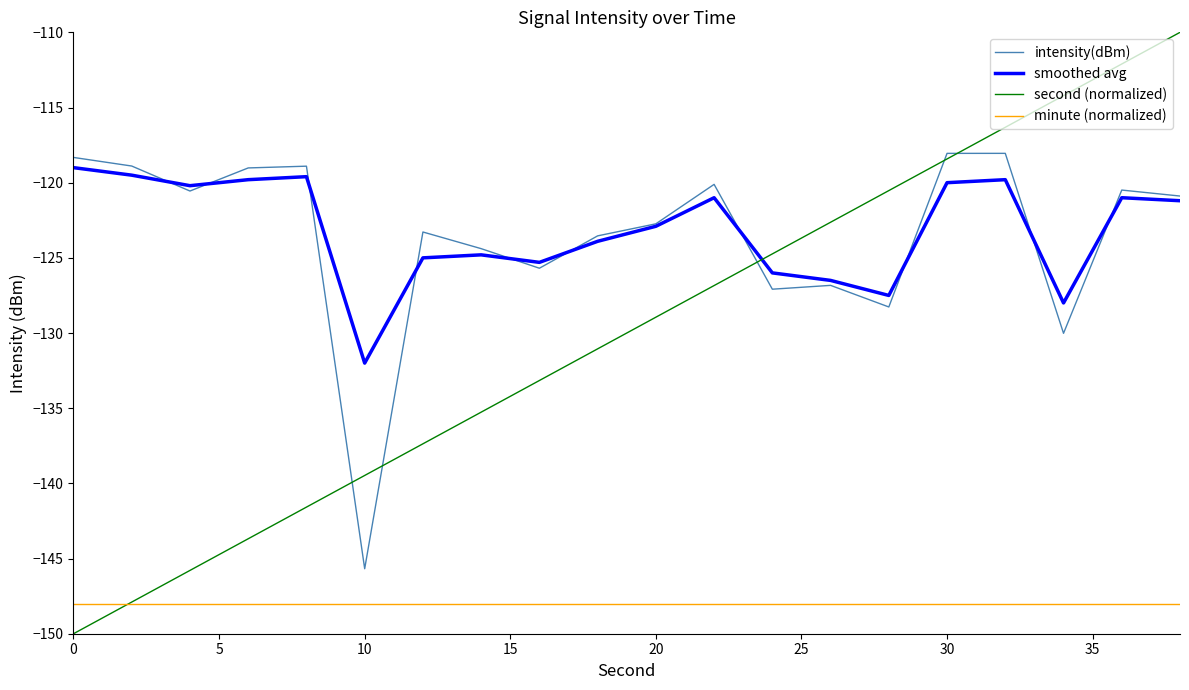

What is the smallest value displayed?

-150.0